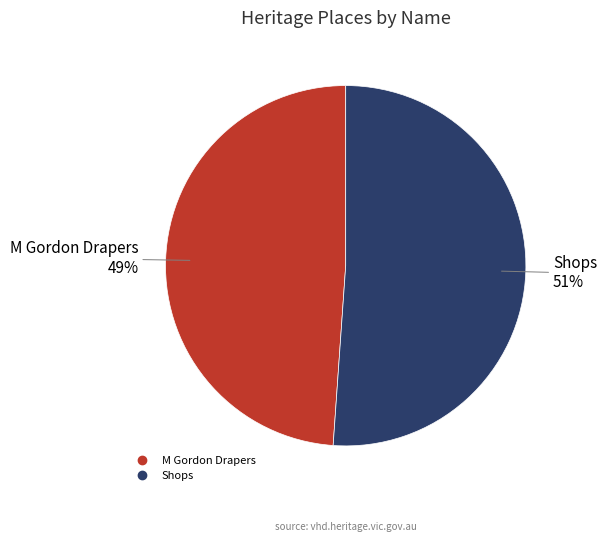

Approximately how many times larger is the value at M Gordon Drapers compared to Shops?

1.0